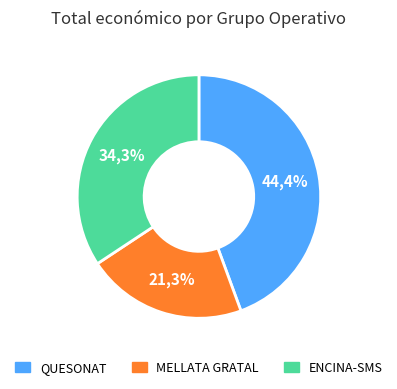

True or false: ENCINA-SMS accounts for 34% of the total.

True